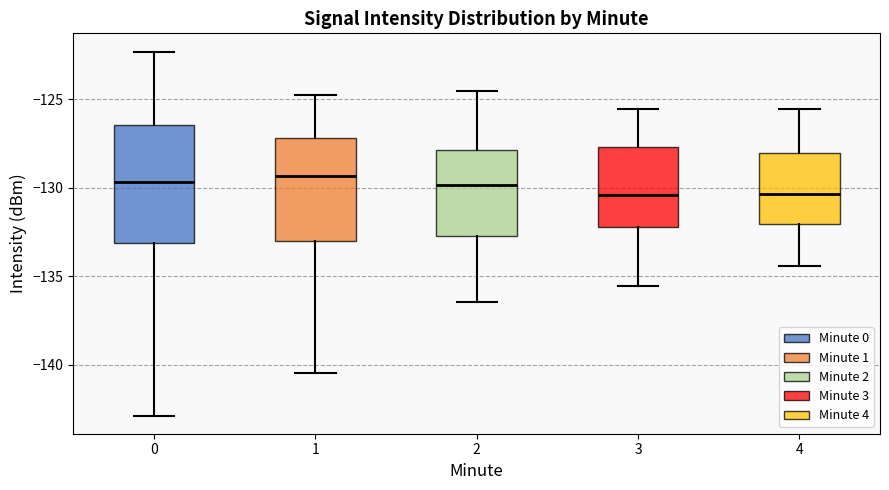

Comparing the boxes themselves (not the whiskers), which one is the tallest?

0